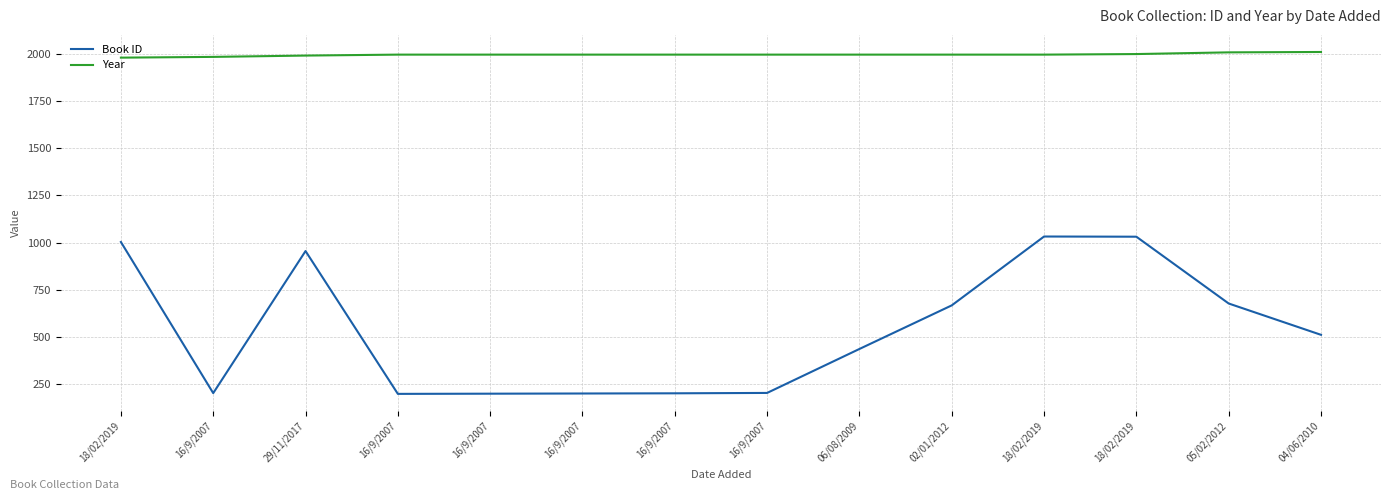

Does the chart display data point markers on the line(s)?

No